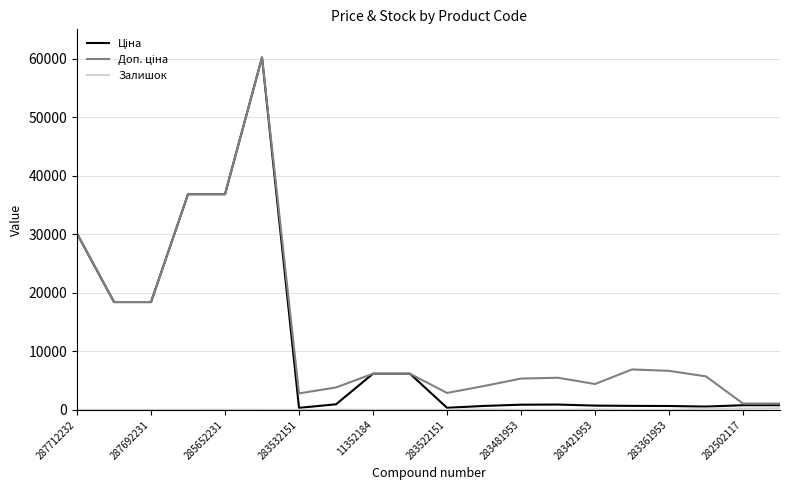

What is the greatest value displayed?

60205.6